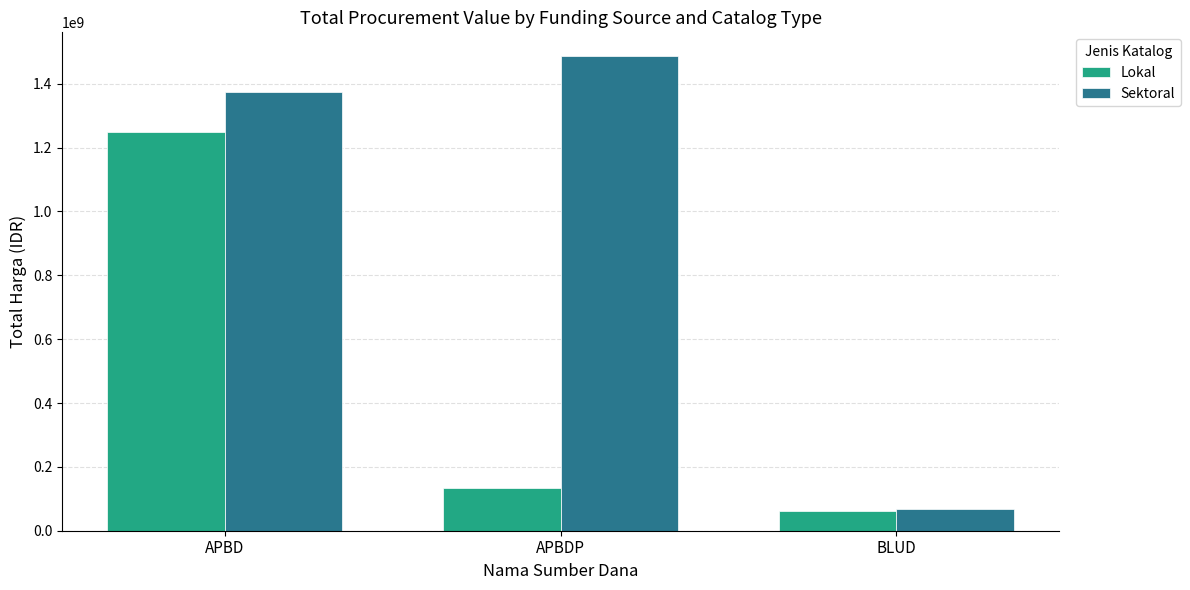

What is the total value across all series at APBDP?

1622018150